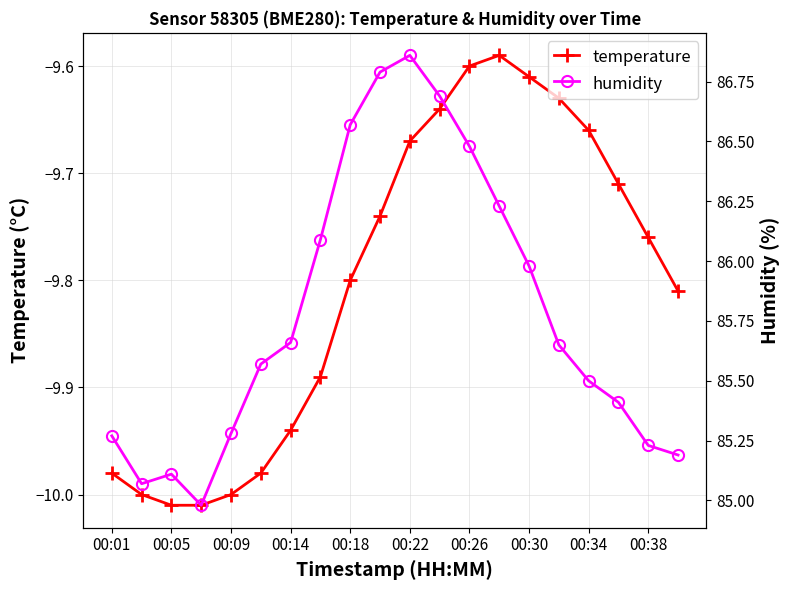

Is it true that temperature equals -5.4 at 00:34?

False